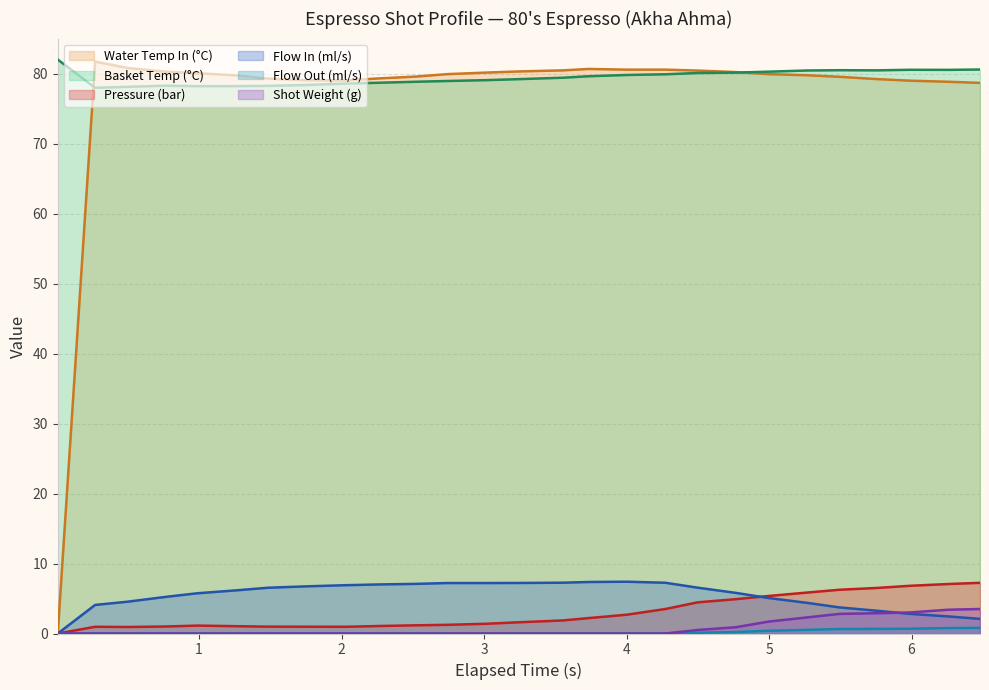

Which series has the widest spread of values?

Water Temp In (°C)